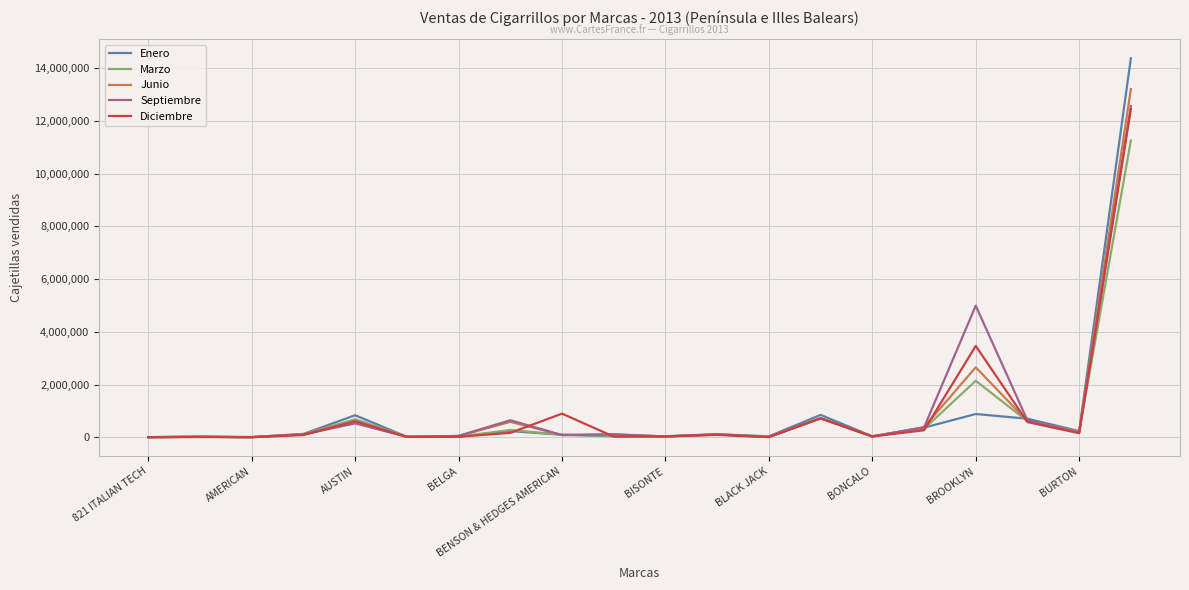

What is the lowest value of the Junio series?

2080